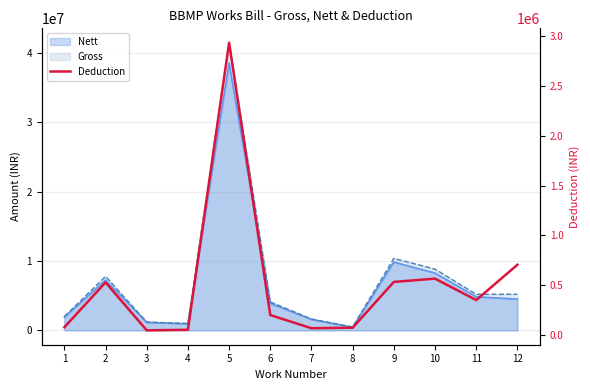

The value at 10 is 566199. True or false?

True